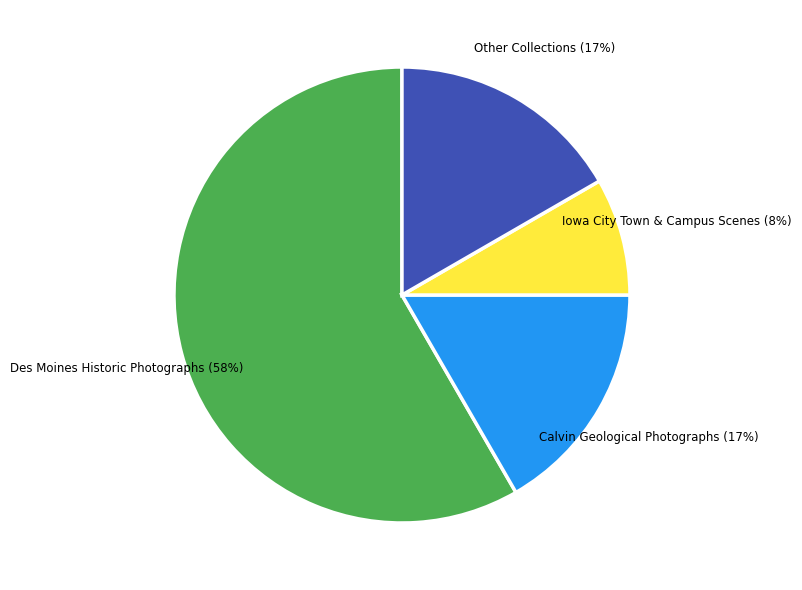

To the nearest percent, what portion does Iowa City Town & Campus Scenes represent?

8%